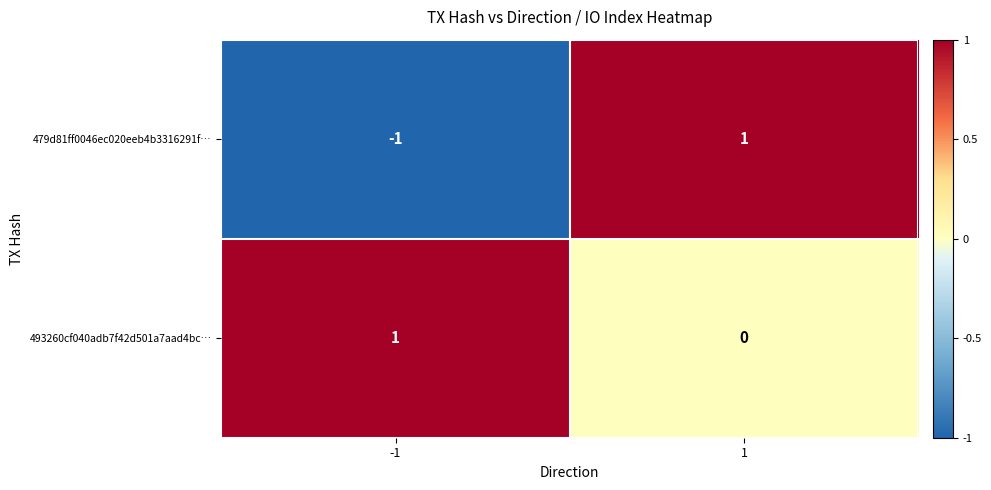

Which series has the largest range (max minus min)?

479d81ff0046ec020eeb4b3316291f…